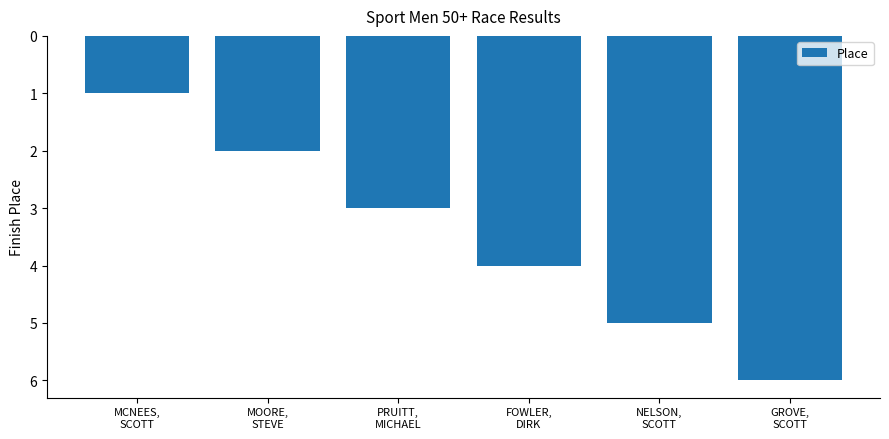

True or false: the data shows 1 at PRUITT,
MICHAEL.

False